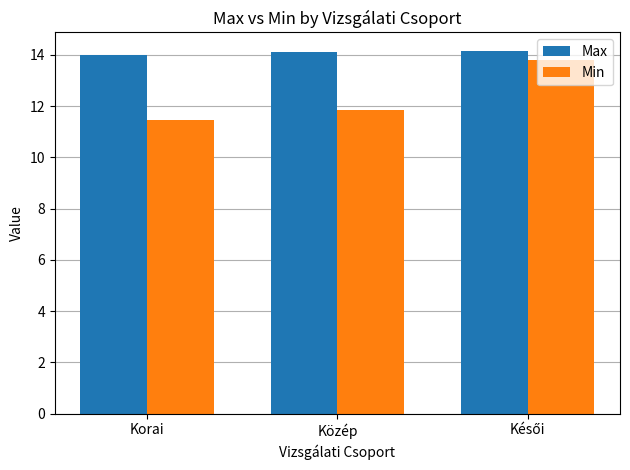

The Max series shows 14.1 at Közép. True or false?

True